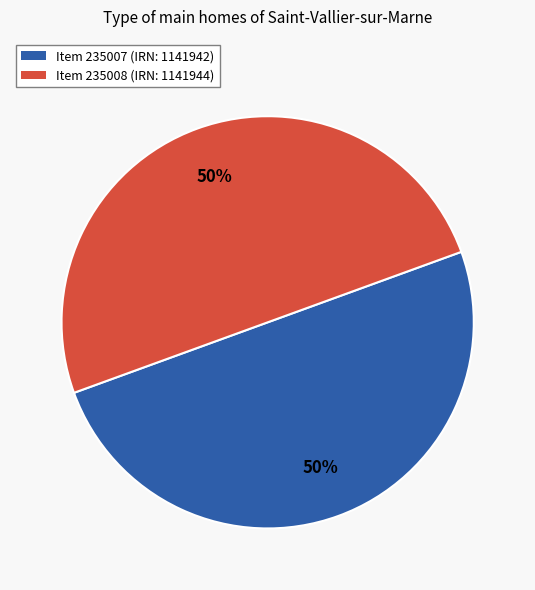

To the nearest percent, what is the average slice percentage?

50%